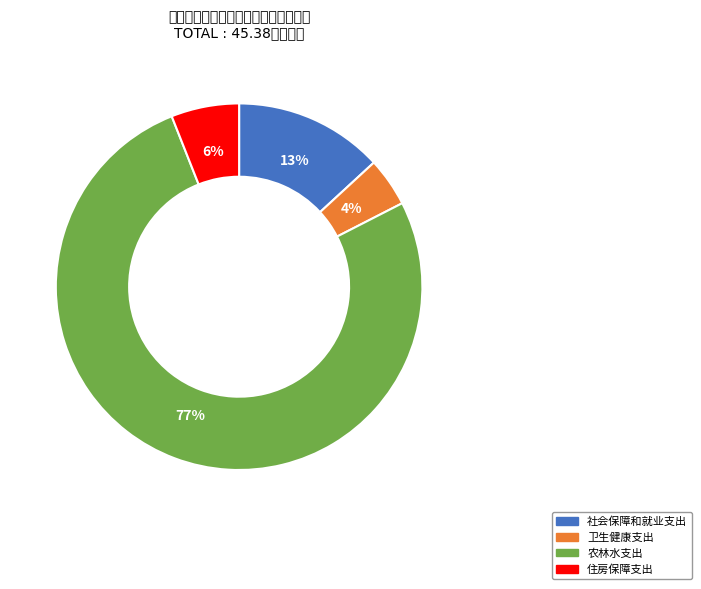

True or false: 卫生健康支出 accounts for 4% of the total.

True